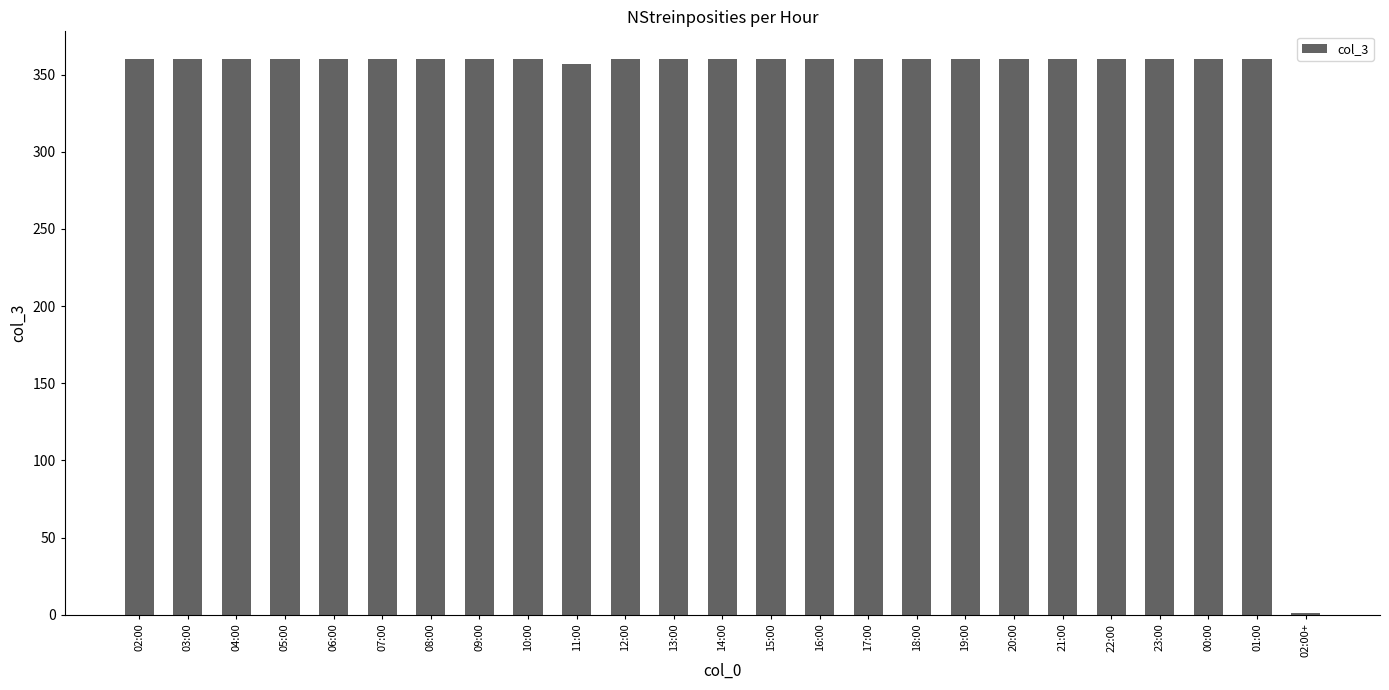

Reading right to left, extract all data points from this chart.

02:00+=1	01:00=360	00:00=360	23:00=360	22:00=360	21:00=360	20:00=360	19:00=360	18:00=360	17:00=360	16:00=360	15:00=360	14:00=360	13:00=360	12:00=360	11:00=357	10:00=360	09:00=360	08:00=360	07:00=360	06:00=360	05:00=360	04:00=360	03:00=360	02:00=360